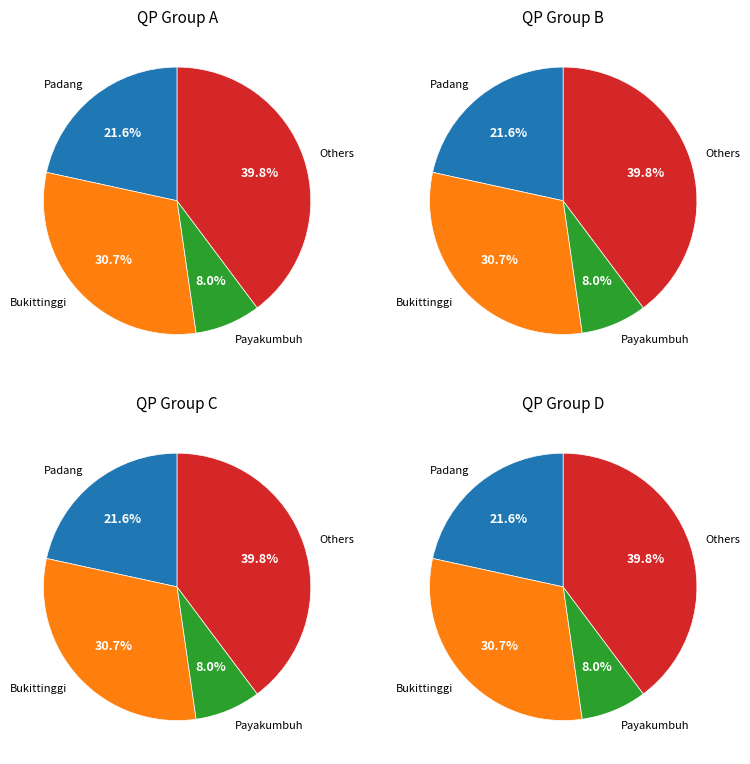

Is it true that kevino handsky is 1% of the pie?

False